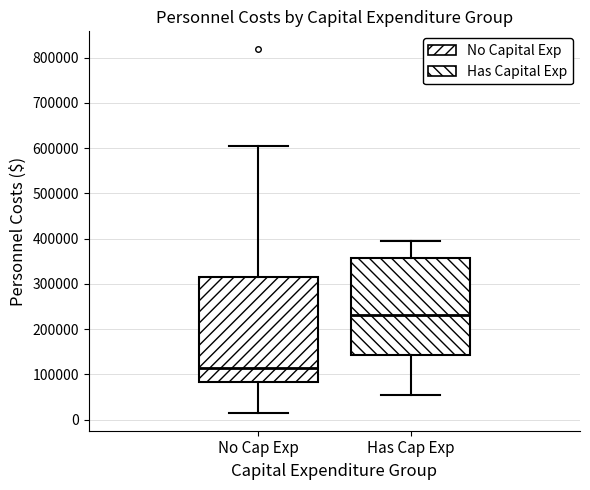

Which box has the highest median line?

Has Cap Exp